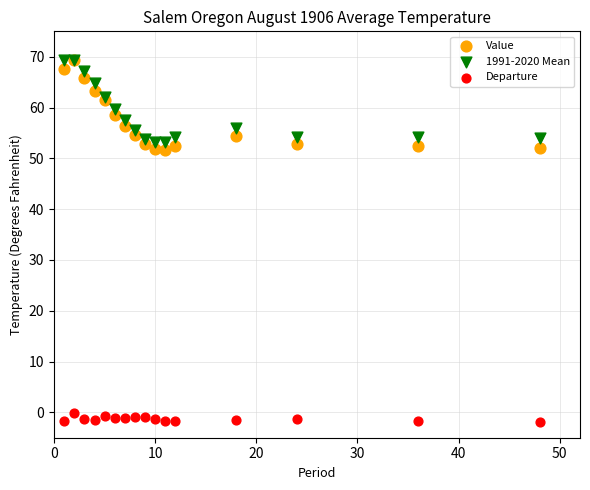

Which series has the widest spread of Y values?

Value